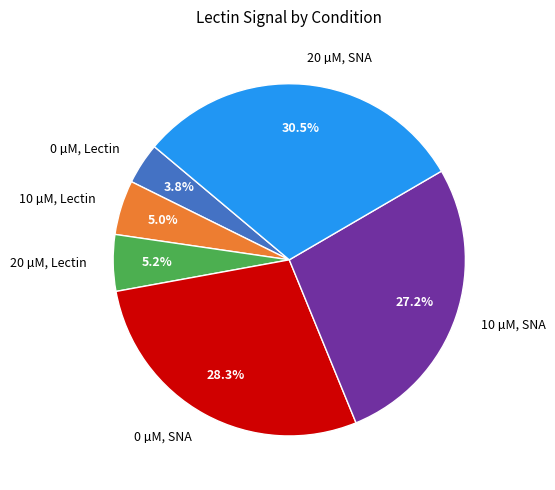

Which category has the biggest portion of the pie?

20 µM, SNA